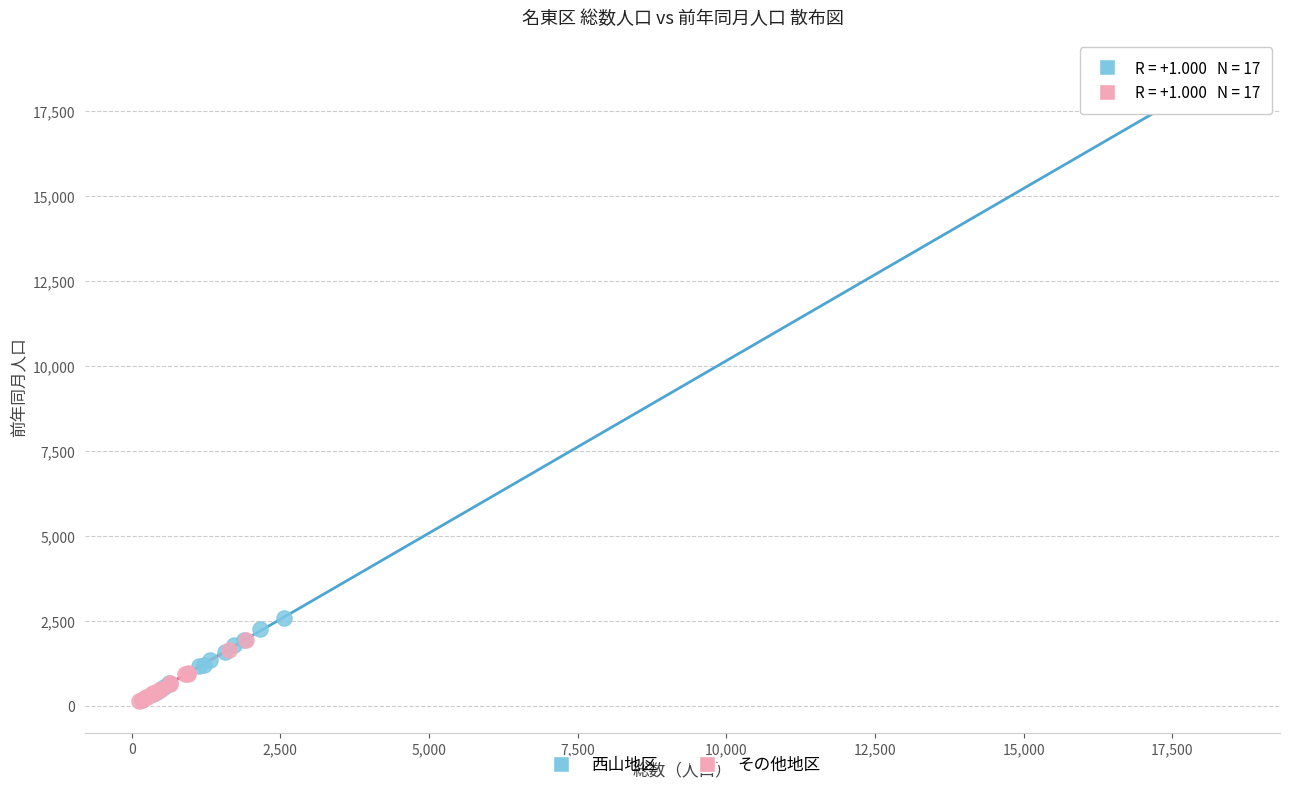

Which series contains the highest Y value?

西山地区